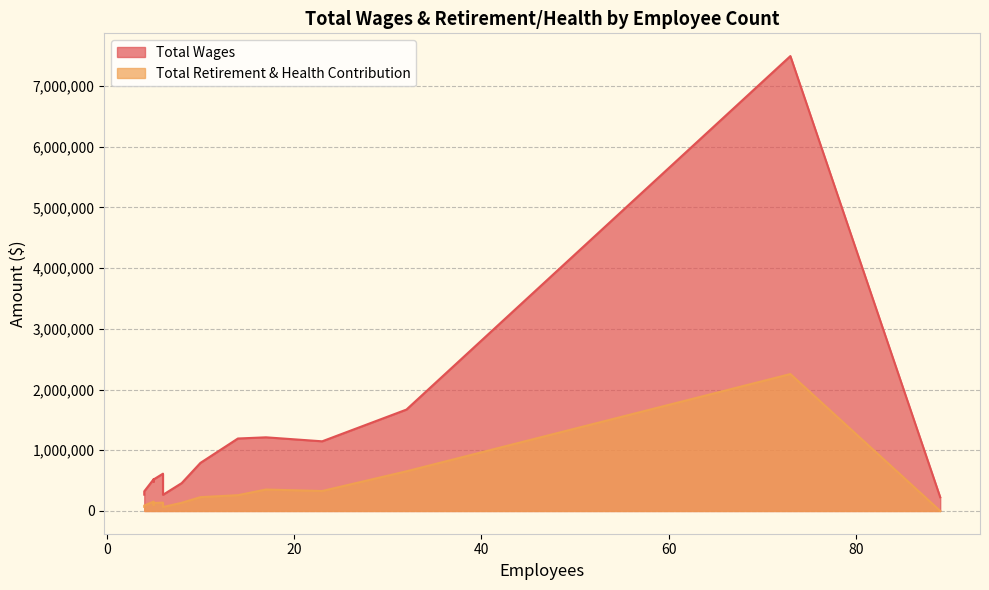

Count the number of data series in this chart.

2